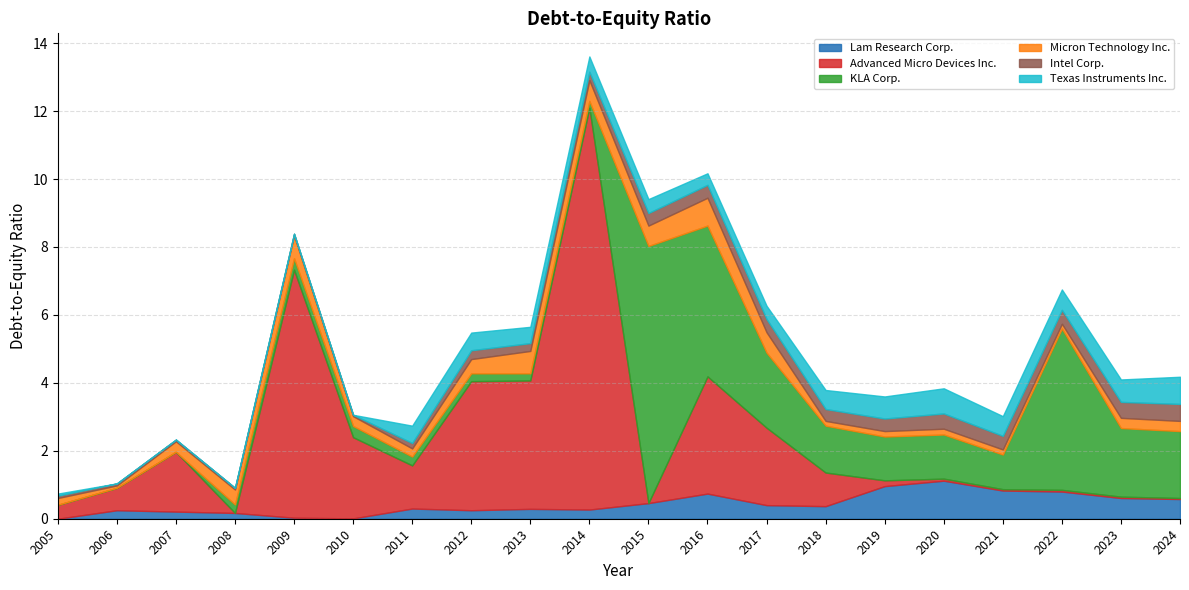

What are all the series names shown in the legend?

Lam Research Corp., Advanced Micro Devices Inc., KLA Corp., Micron Technology Inc., Intel Corp., Texas Instruments Inc.